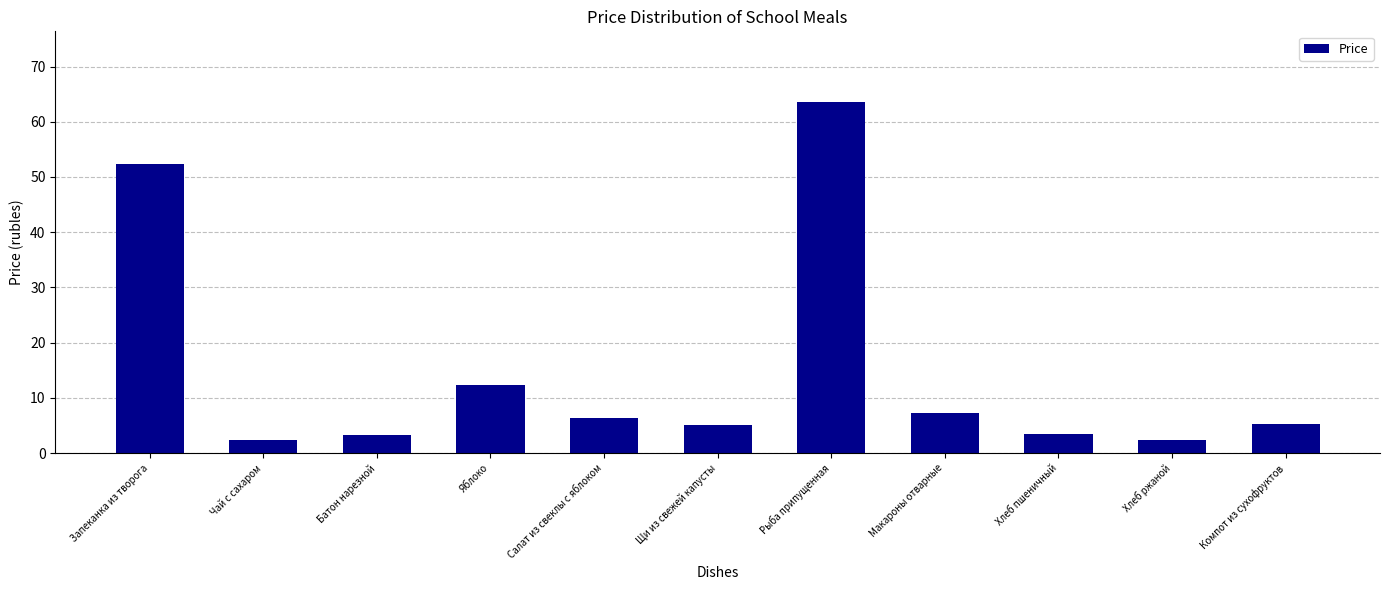

Is it true that the value at Салат из свеклы с яблоком is 6.3?

True